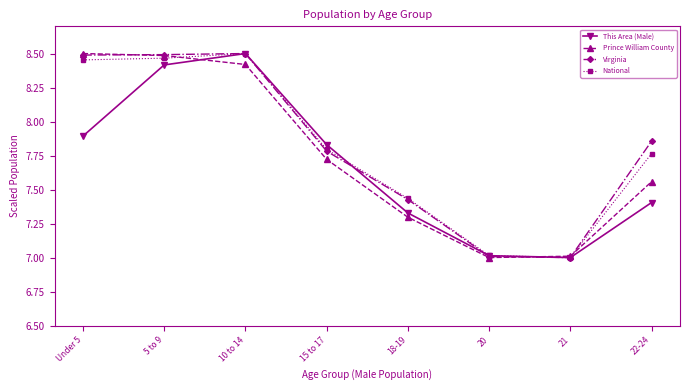

Is the value of Prince William County at Under 5 greater than the value of Virginia at 18-19?

Yes